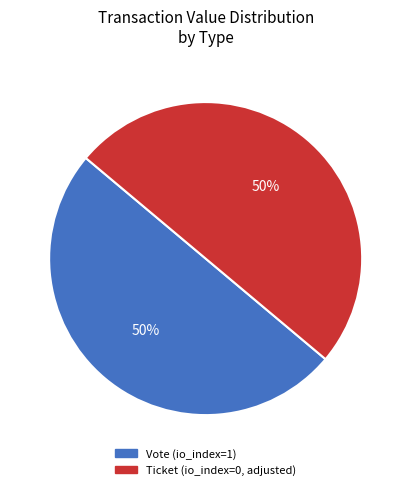

Is the sum of Ticket and Vote greater than half?

Yes